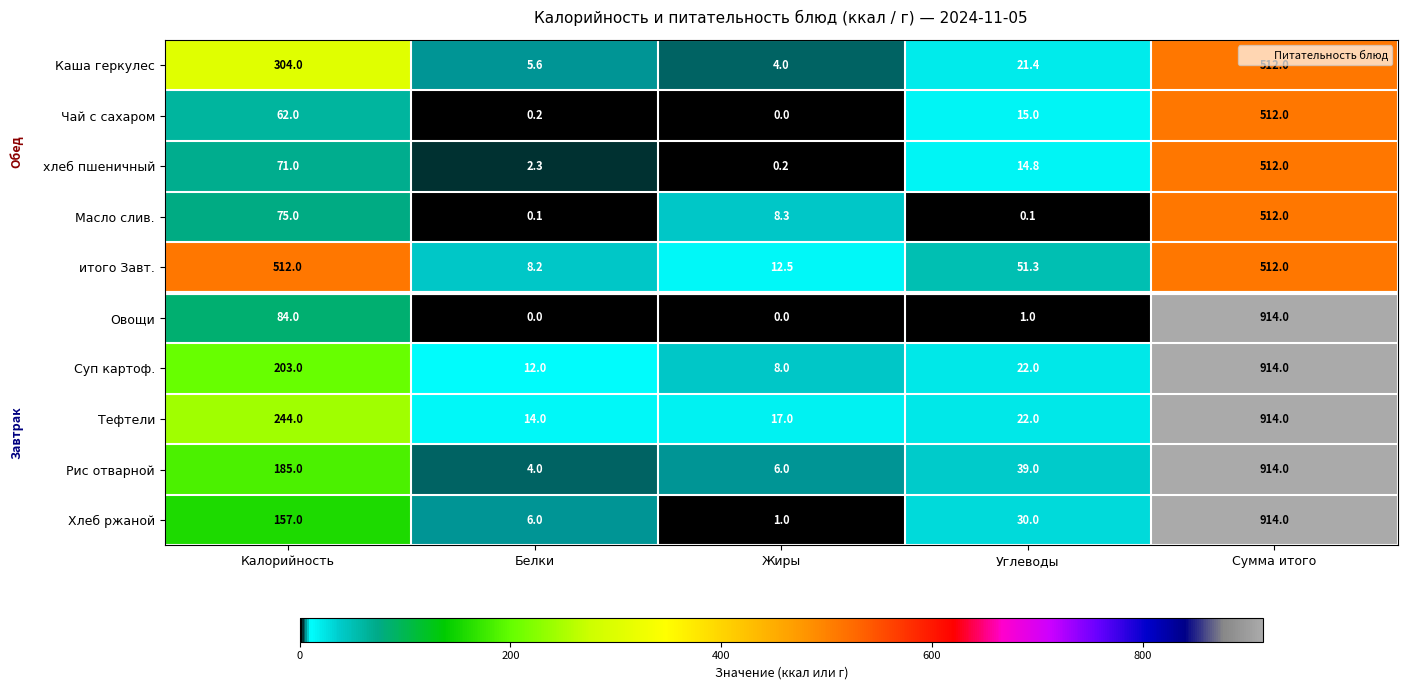

Which series has the widest spread of values?

Овощи